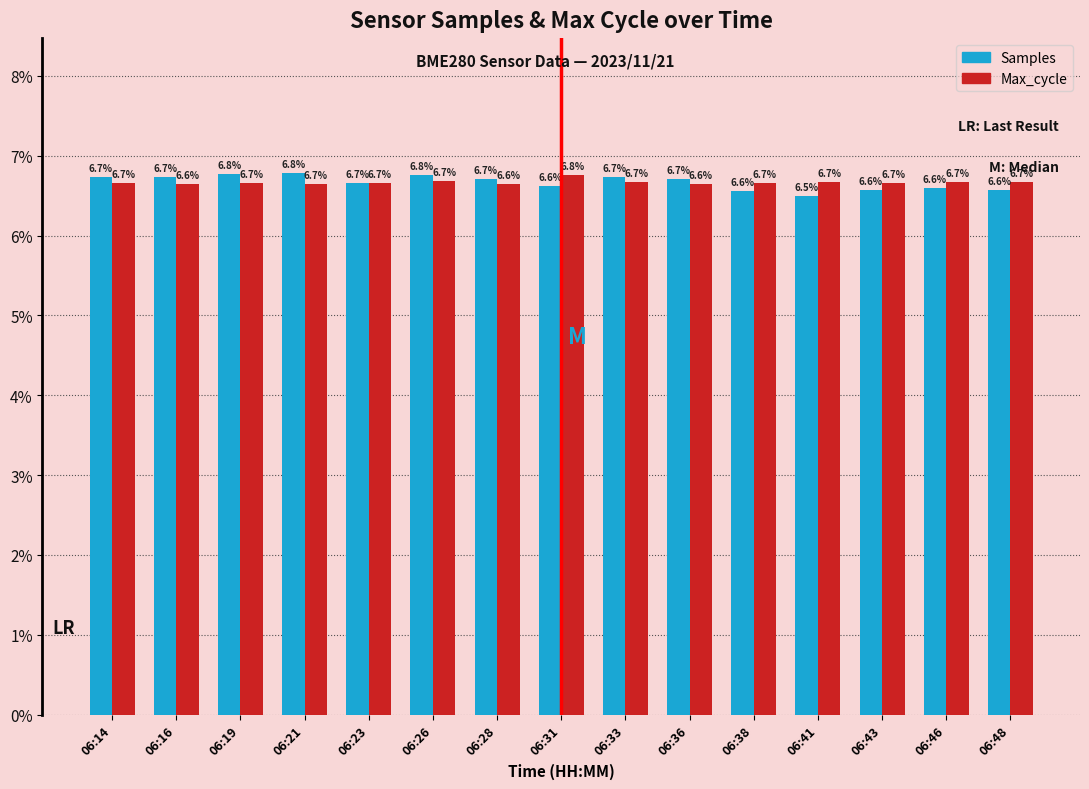

At which label is Samples closest to 6?

06:41